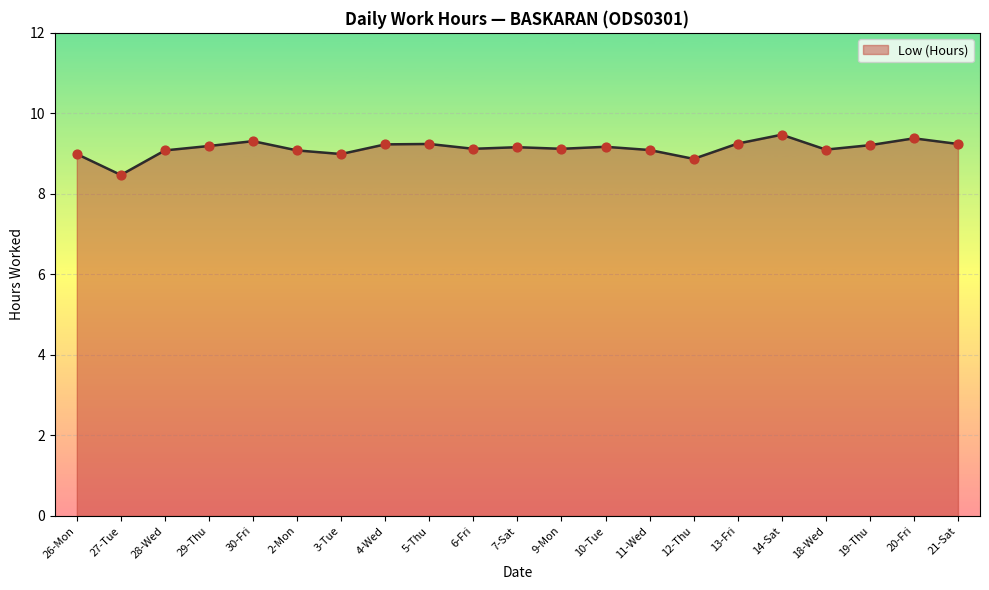

Between 2-Mon and 20-Fri, which is larger?

20-Fri